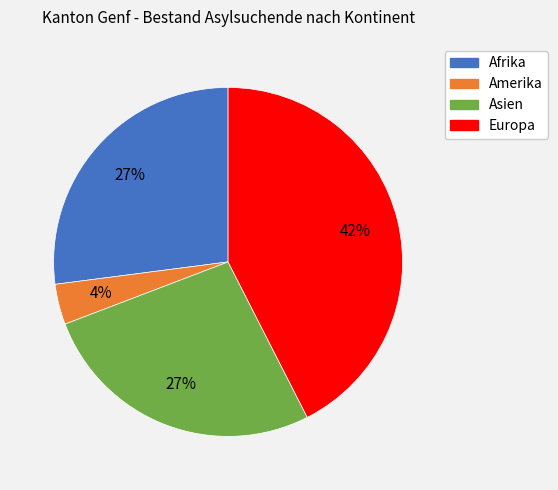

How many slices are in this pie chart?

4